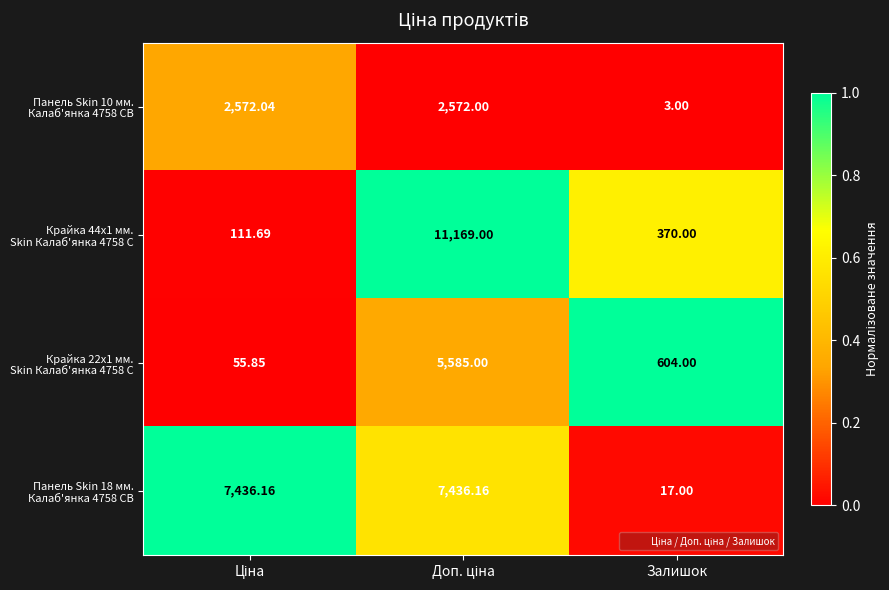

At which category is the sum across all series the highest?

Доп. ціна